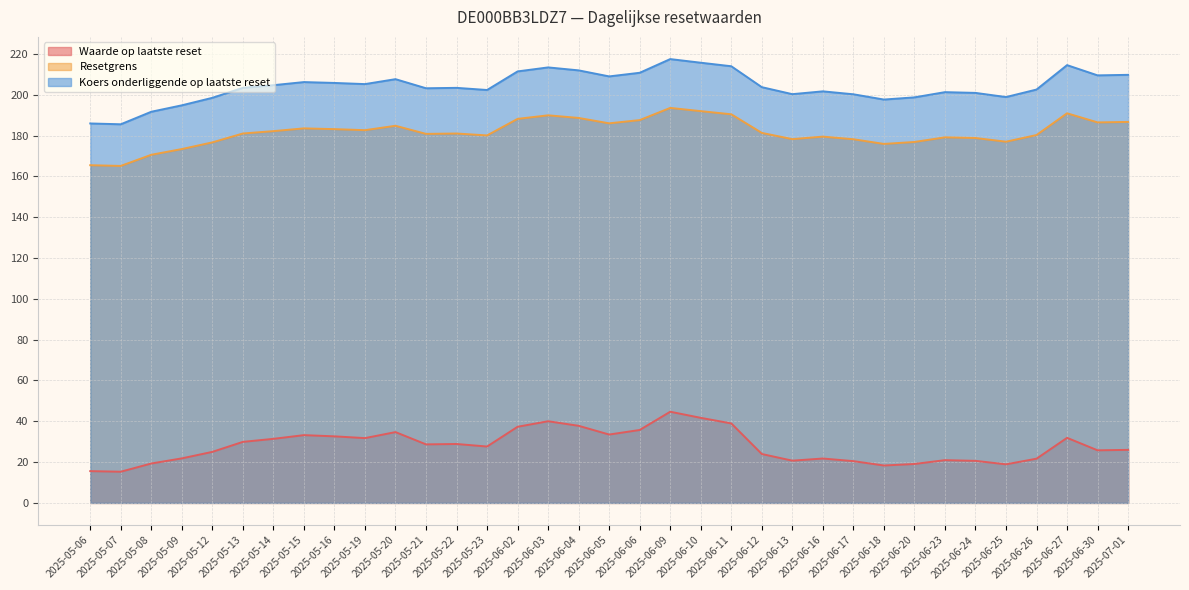

At which label does Koers onderliggende op laatste reset reach its peak?

2025-06-09